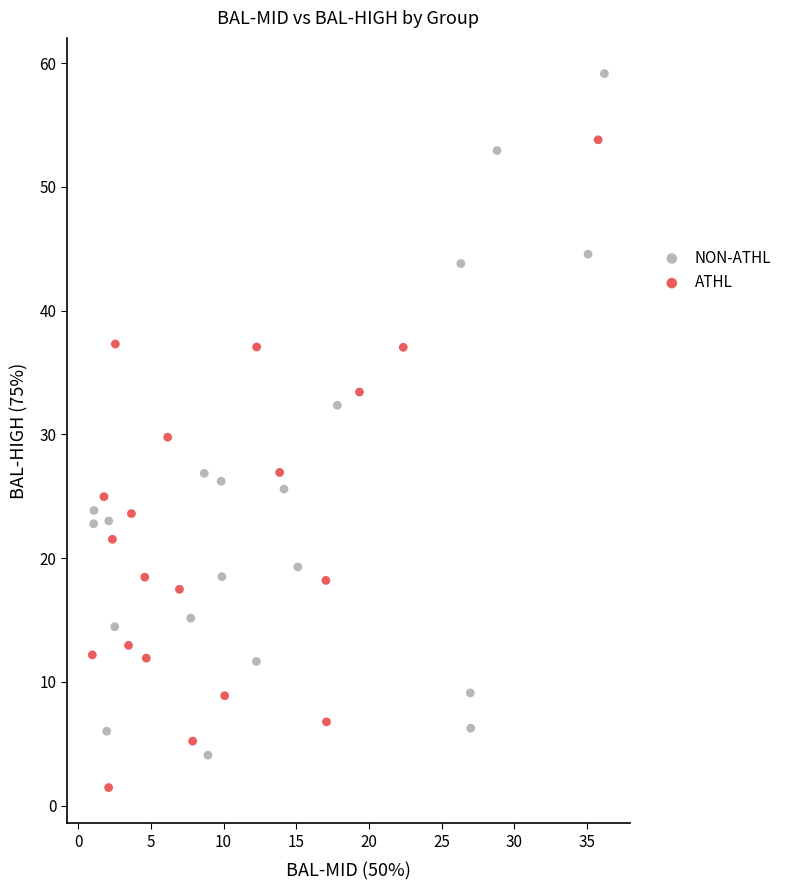

Which series contains the lowest Y value?

ATHL